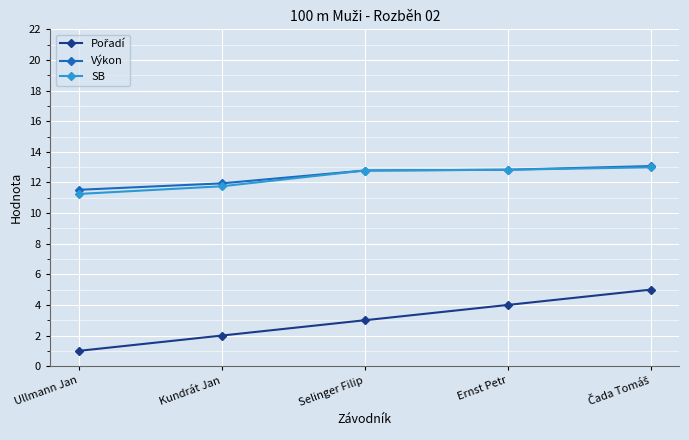

How many data points does each series have?

5